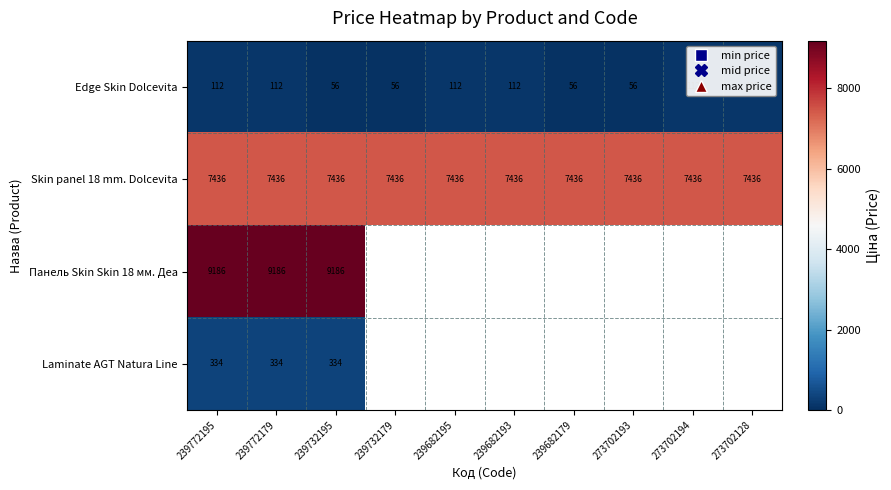

Is the value of Edge Skin Dolcevita at 239682179 greater than the value of Skin panel 18 mm. Dolcevita at 273702194?

No